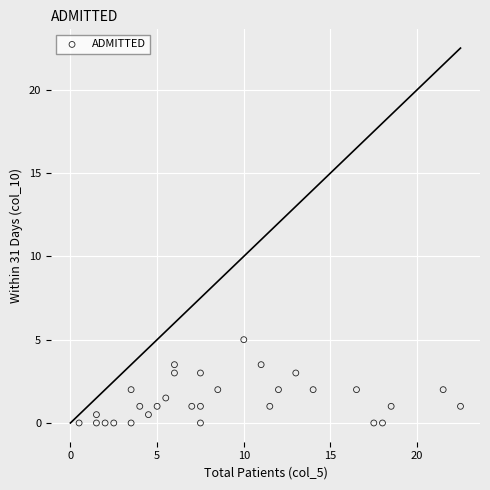

What is the range of Y values (max minus min)?

5.0